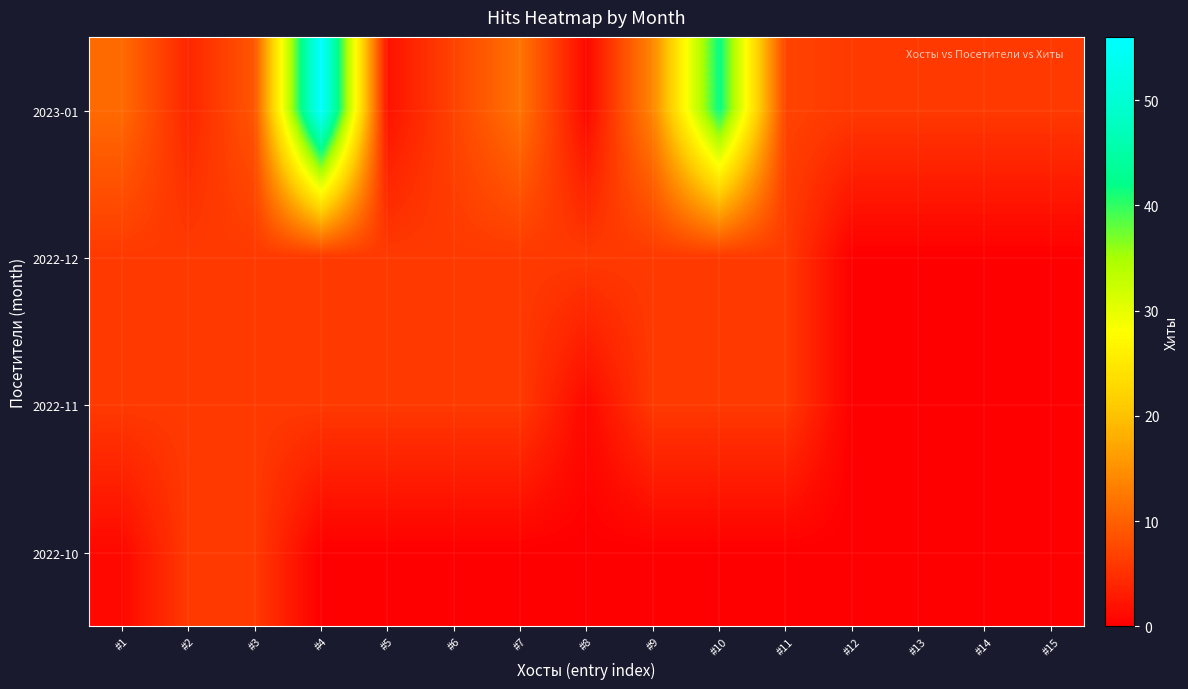

At which category is the sum across all series the highest?

#4